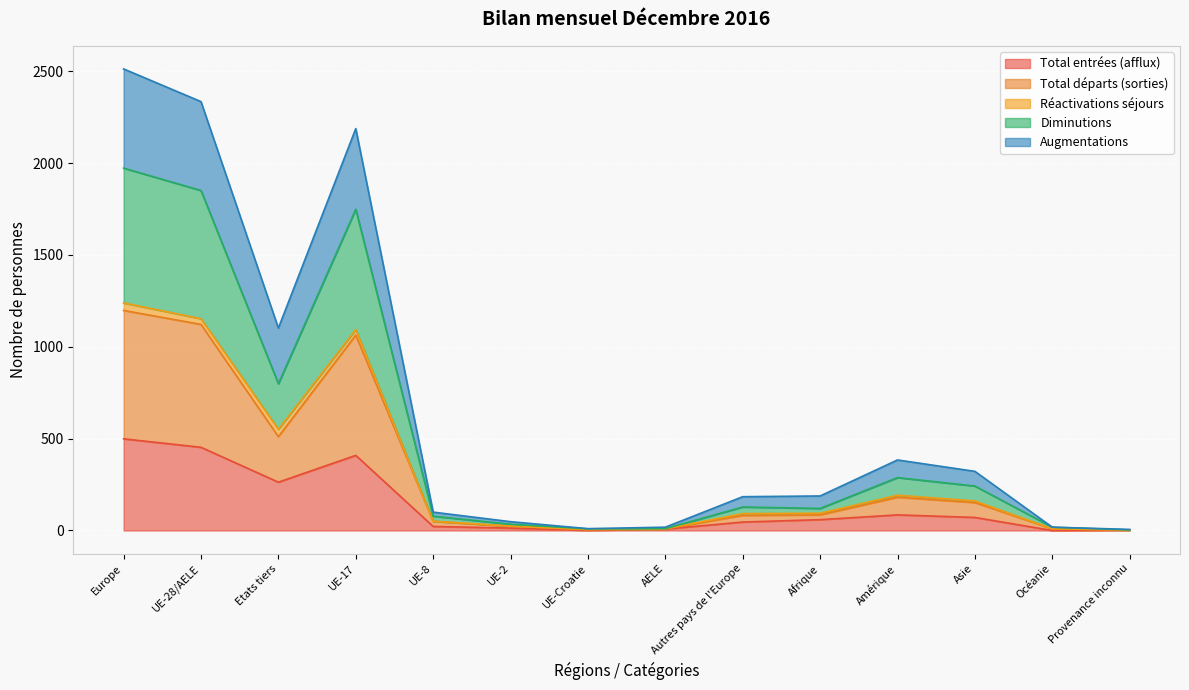

The value of Total entrées (afflux) at Europe is 499. True or false?

True